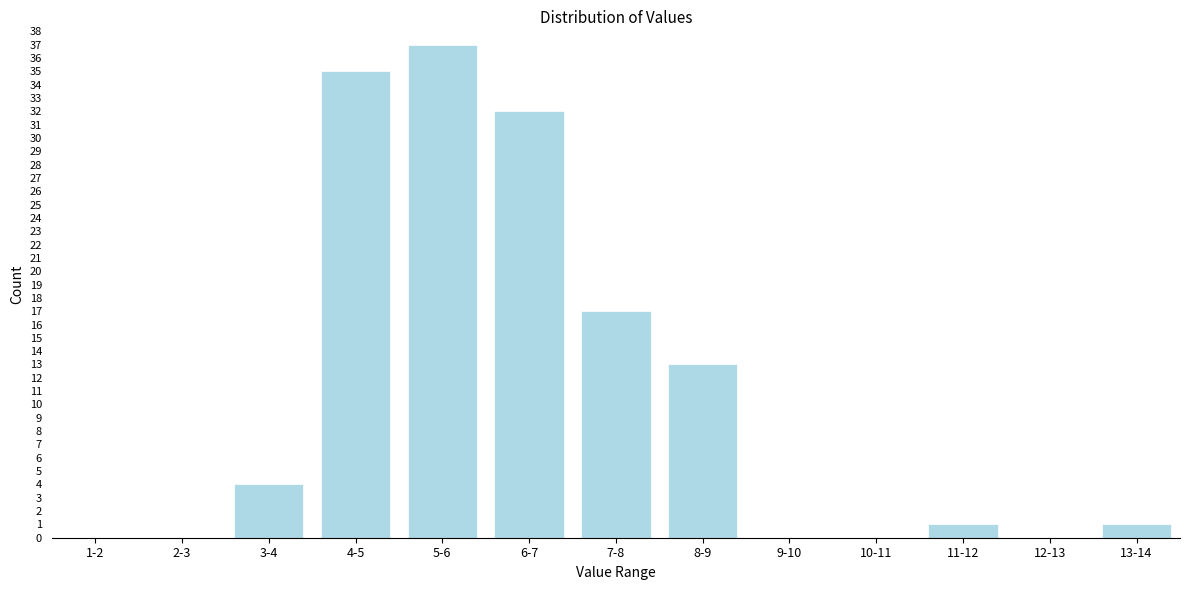

Reading left to right, transcribe all the data shown in this chart.

1-2=0	2-3=0	3-4=4	4-5=35	5-6=37	6-7=32	7-8=17	8-9=13	9-10=0	10-11=0	11-12=1	12-13=0	13-14=1